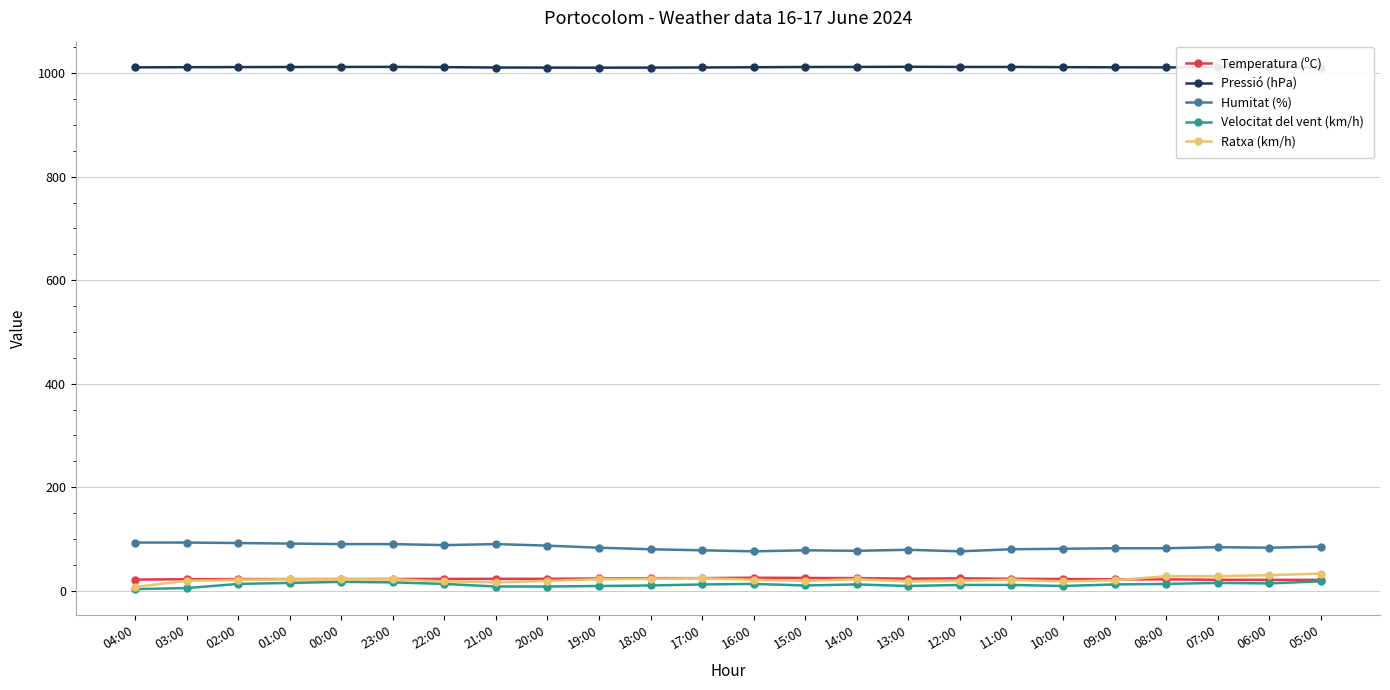

Which series has the largest range (max minus min)?

Ratxa (km/h)